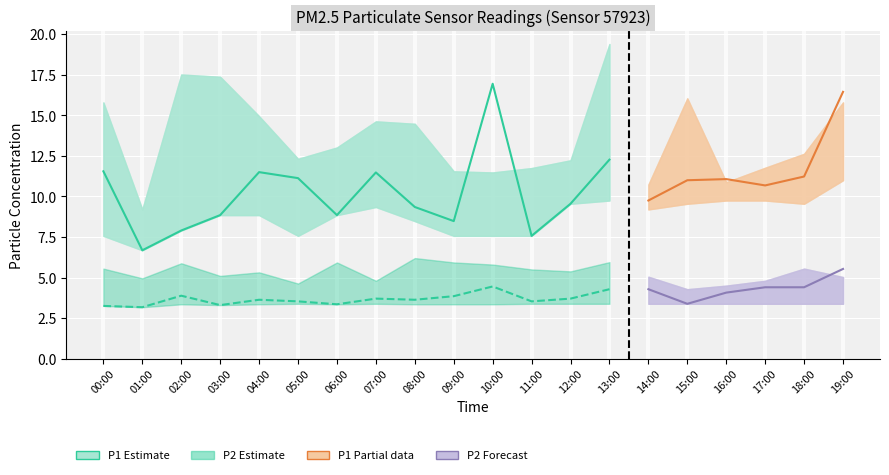

What is the difference between the P2 values at 13:00 and 07:00?

0.6